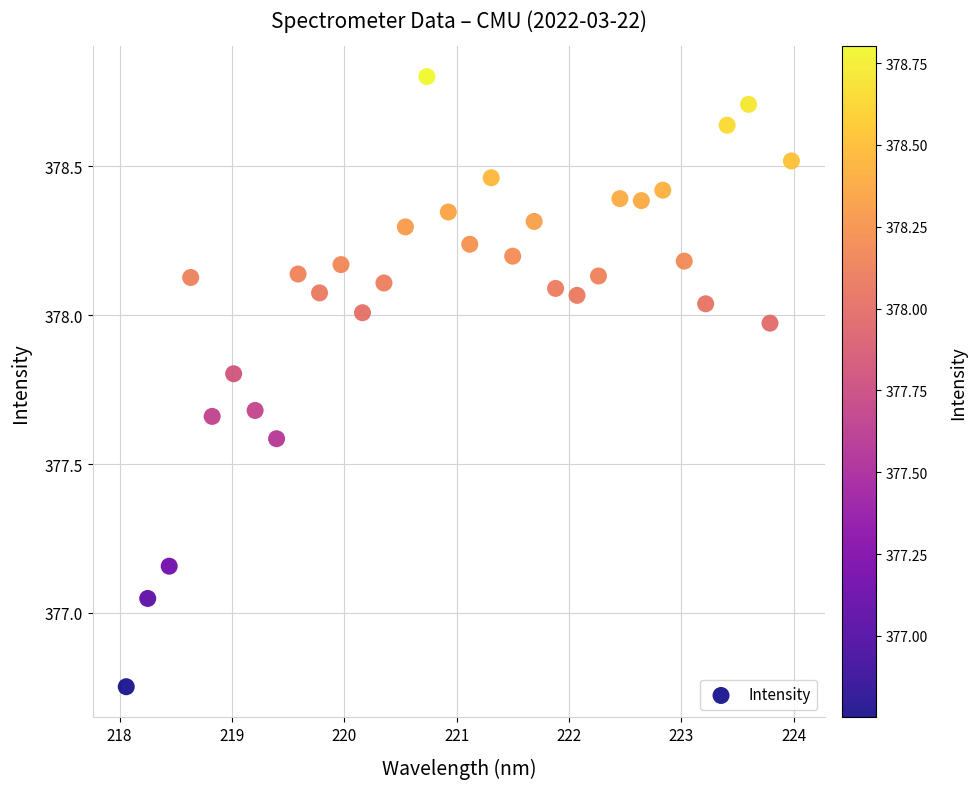

What is the range of X values (max minus min)?

5.9